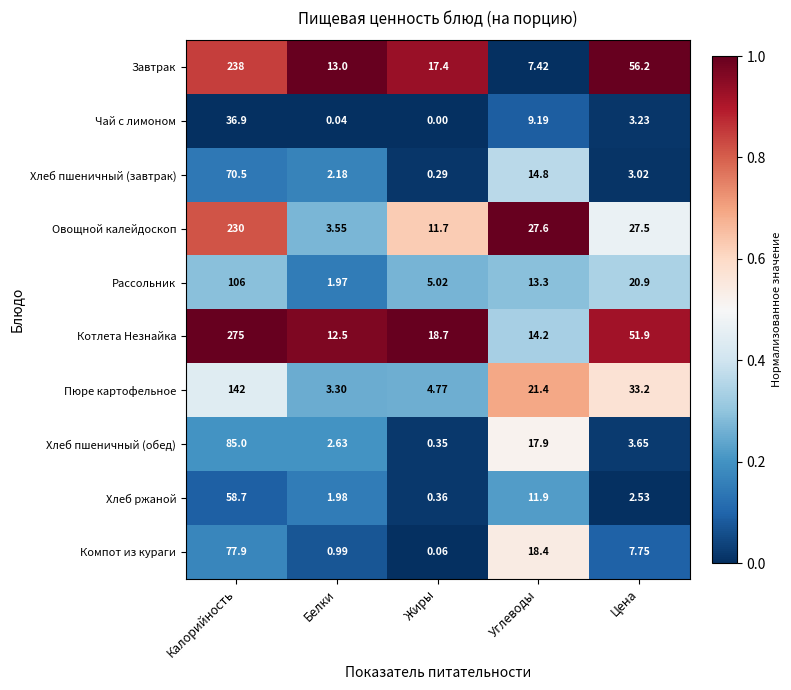

List the series in order of their peak value, lowest first.

Чай с лимоном, Хлеб ржаной, Хлеб пшеничный (завтрак), Компот из кураги, Хлеб пшеничный (обед), Рассольник, Пюре картофельное, Овощной калейдоскоп, Завтрак, Котлета Незнайка